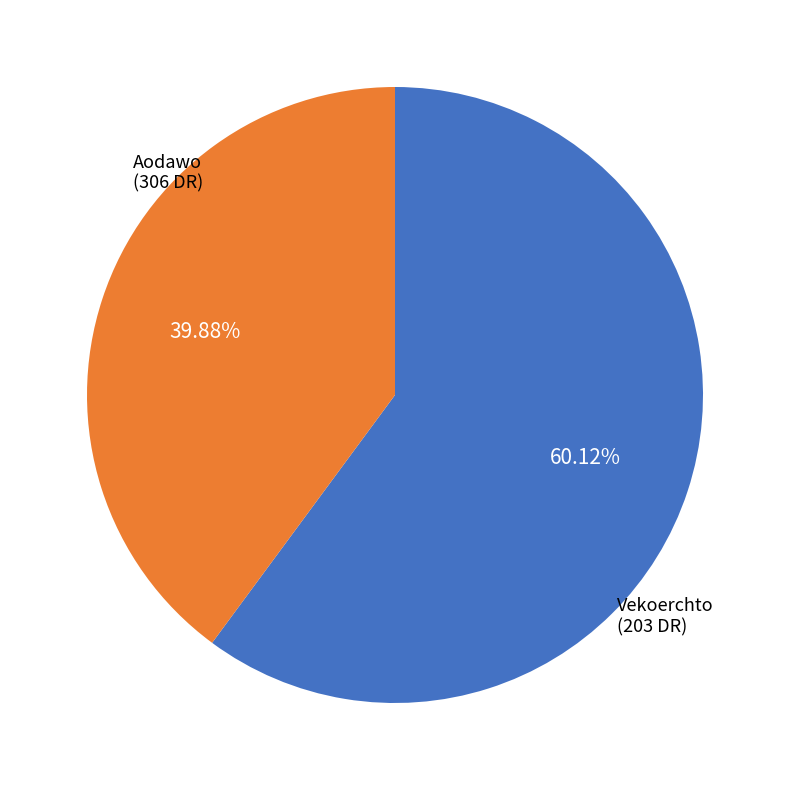

To the nearest percent, what is the combined percentage of Vekoerchto and Aodawo?

100%